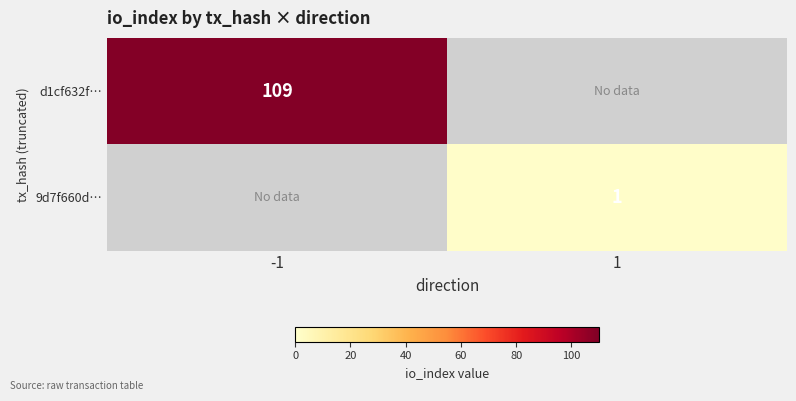

At which category does the chart reach its minimum across all series?

1